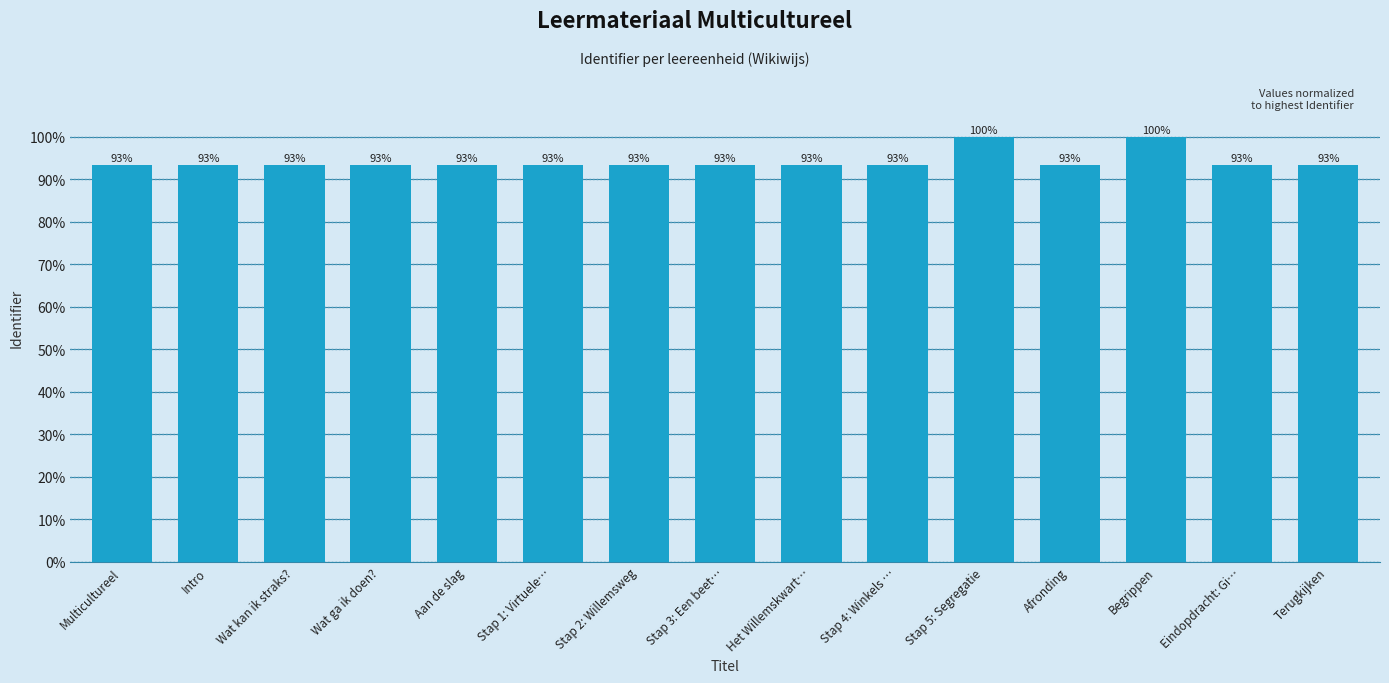

Does the chart contain any negative values?

No